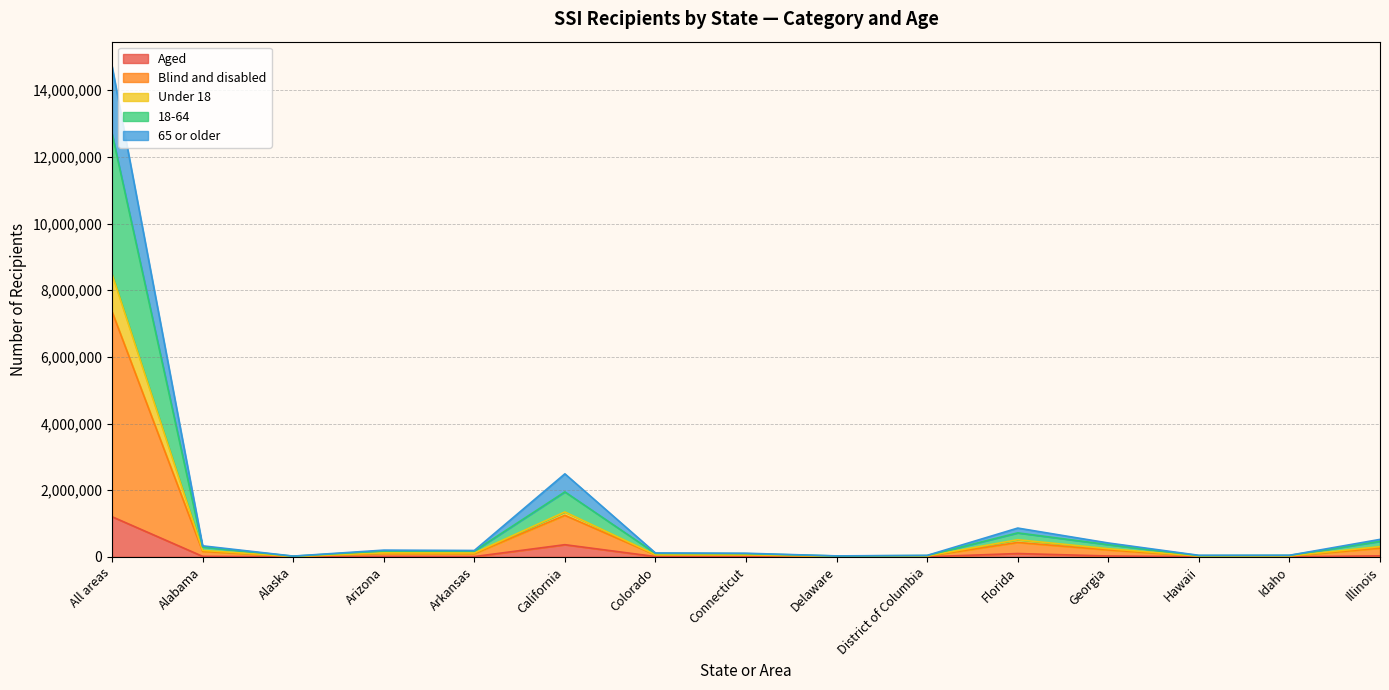

What position from the left is Delaware?

9